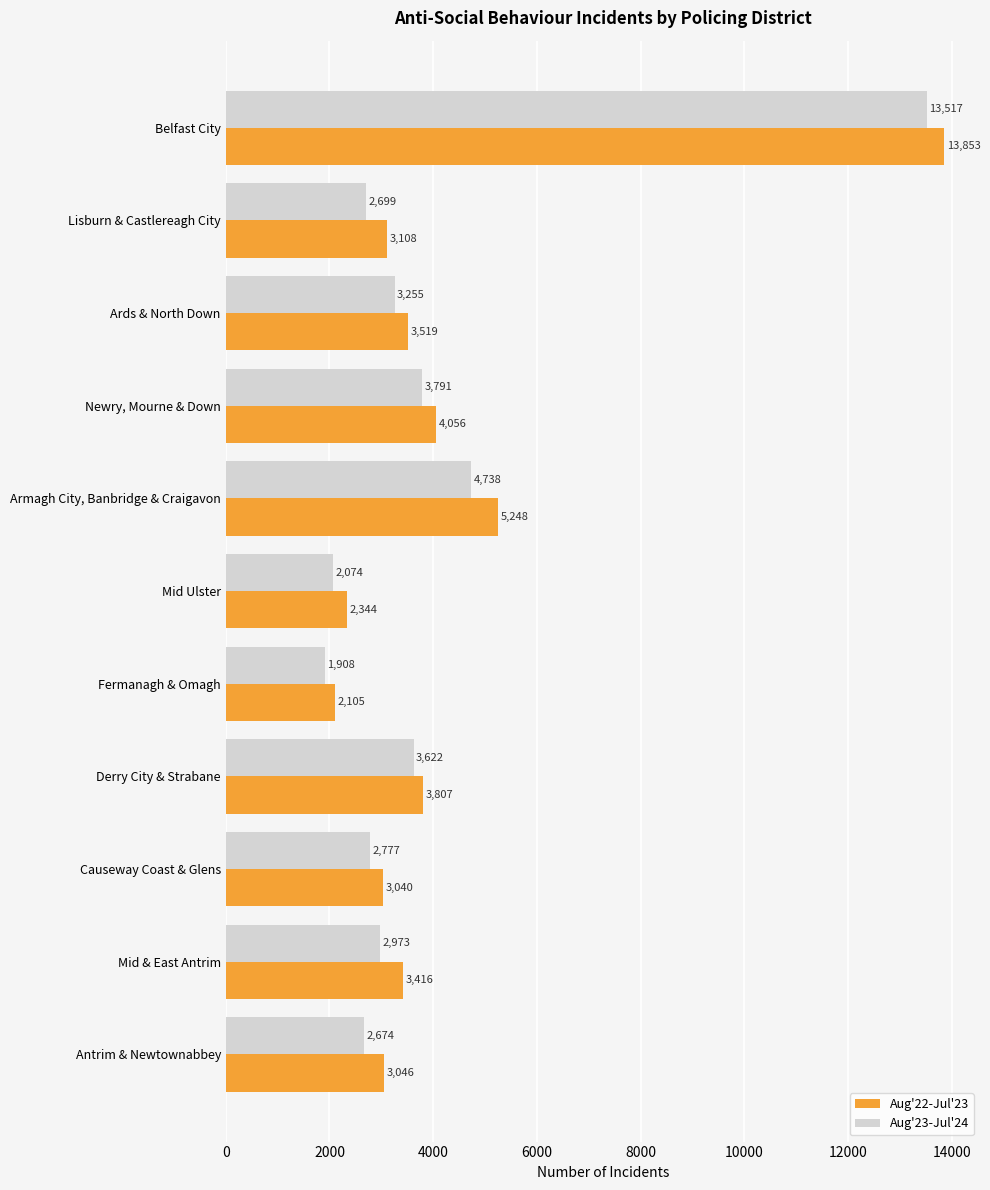

True or false: Aug'22-Jul'23 has a value of 3108 at Lisburn & Castlereagh City.

True